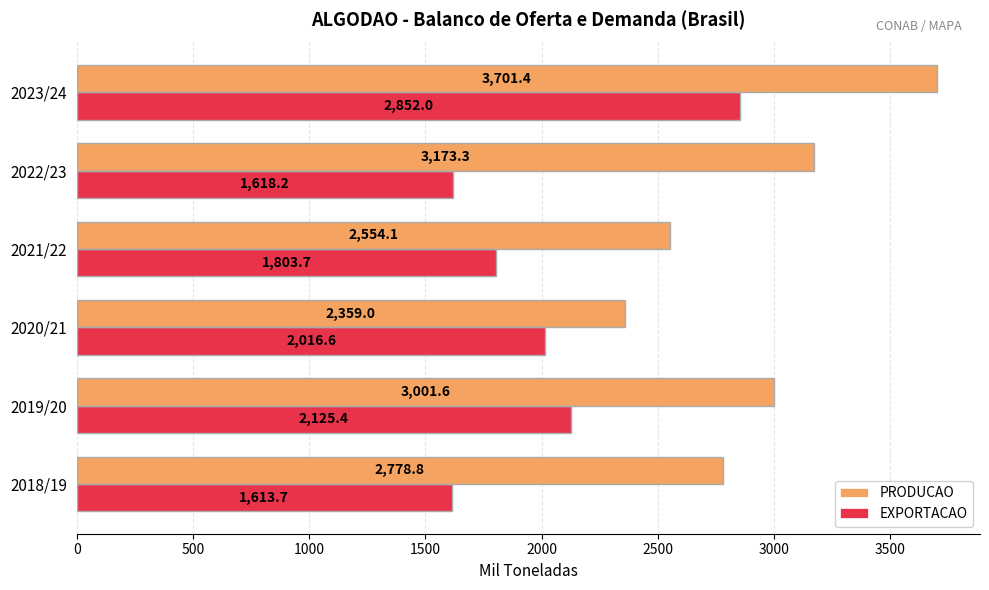

What value does the EXPORTACAO series have at 2022/23?

1618.2